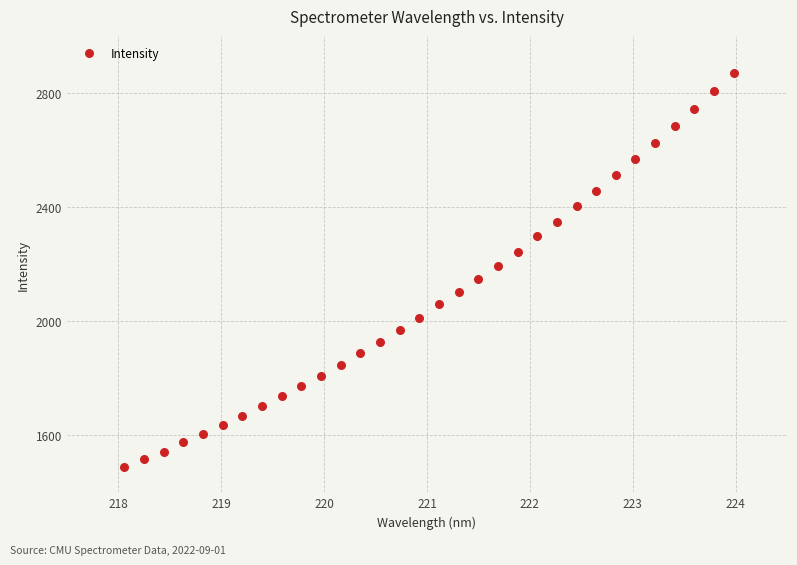

What is the range of Y values (max minus min)?

1380.5